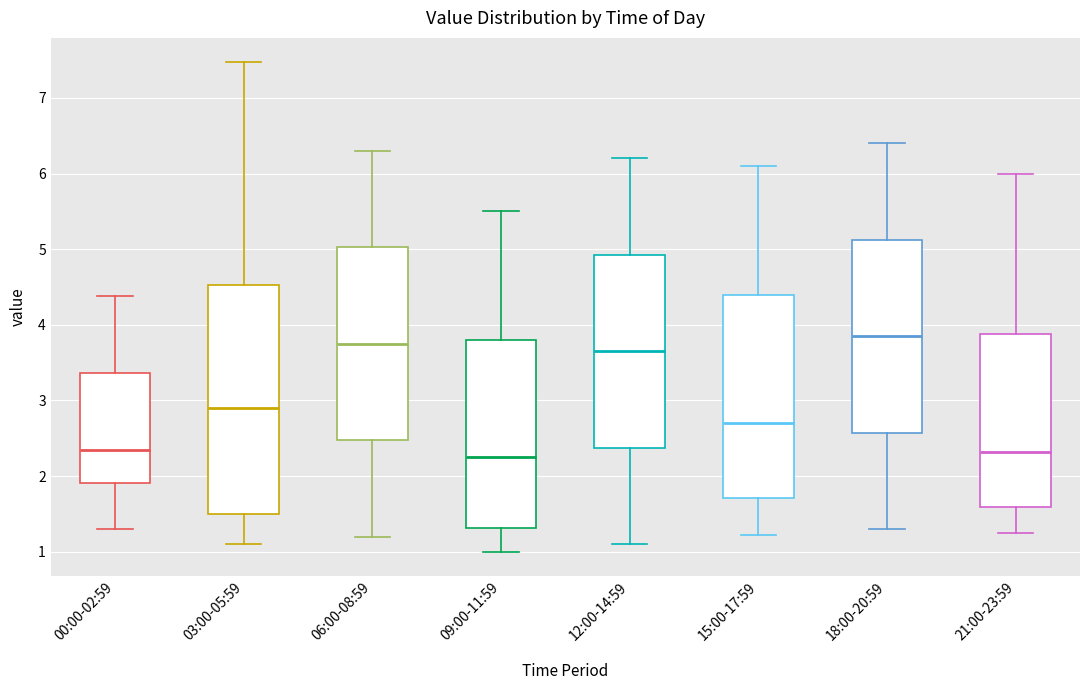

Comparing the boxes themselves (not the whiskers), which one is the tallest?

03:00-05:59